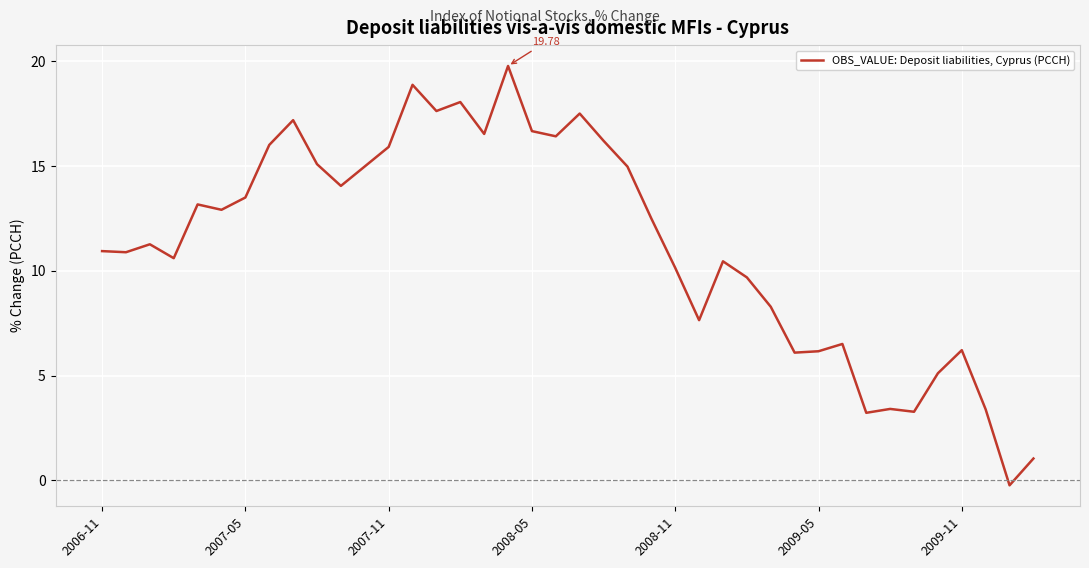

Does the chart display data point markers on the line(s)?

No